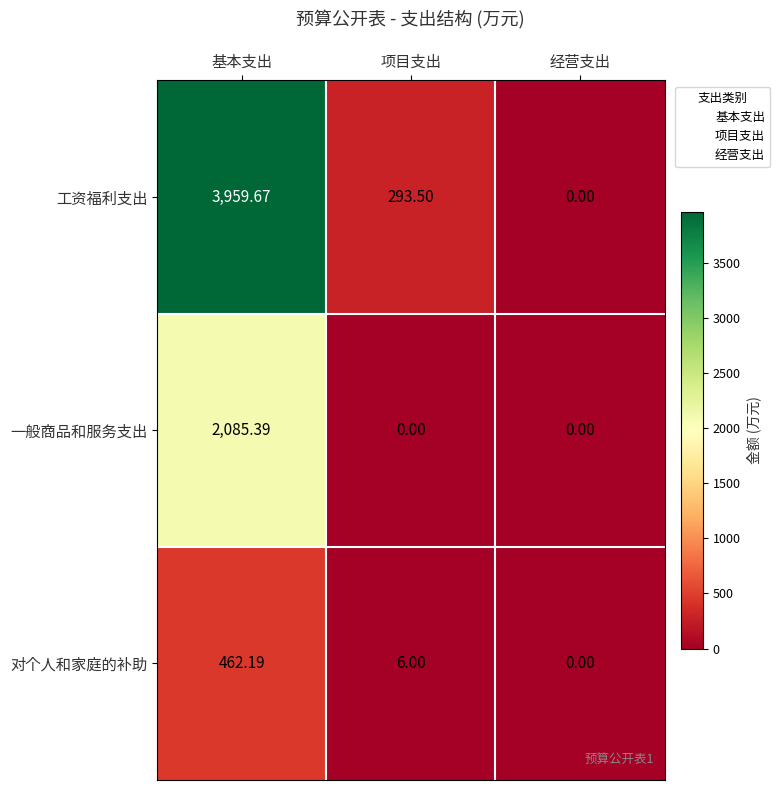

Which series has the largest total across all categories?

工资福利支出